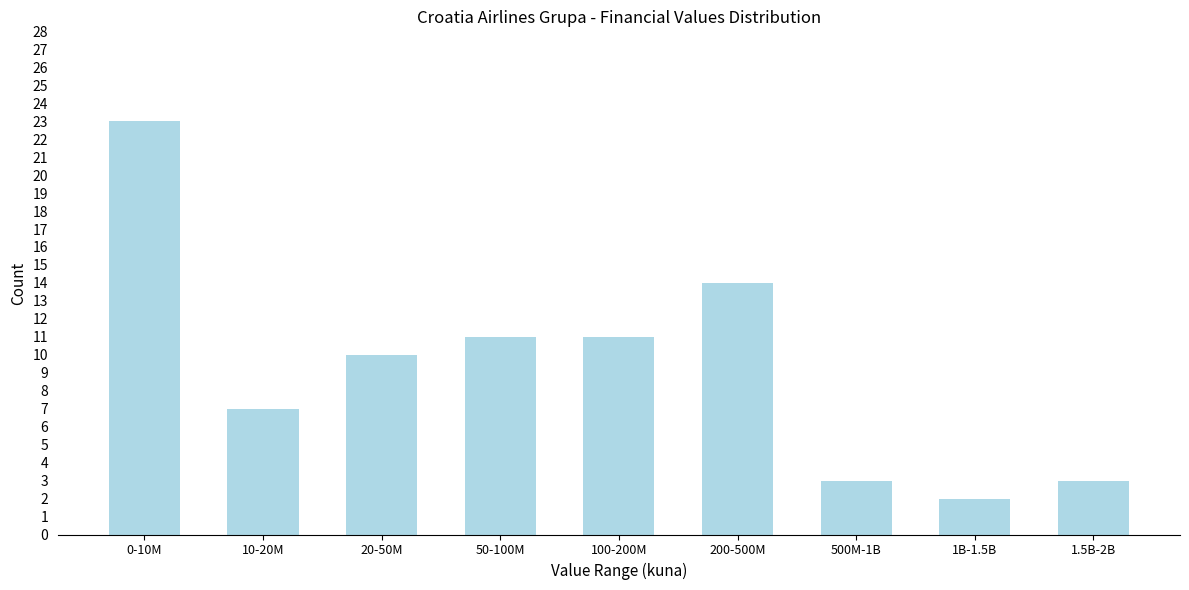

Reading left to right, transcribe all the data shown in this chart.

0-10M=23	10-20M=7	20-50M=10	50-100M=11	100-200M=11	200-500M=14	500M-1B=3	1B-1.5B=2	1.5B-2B=3